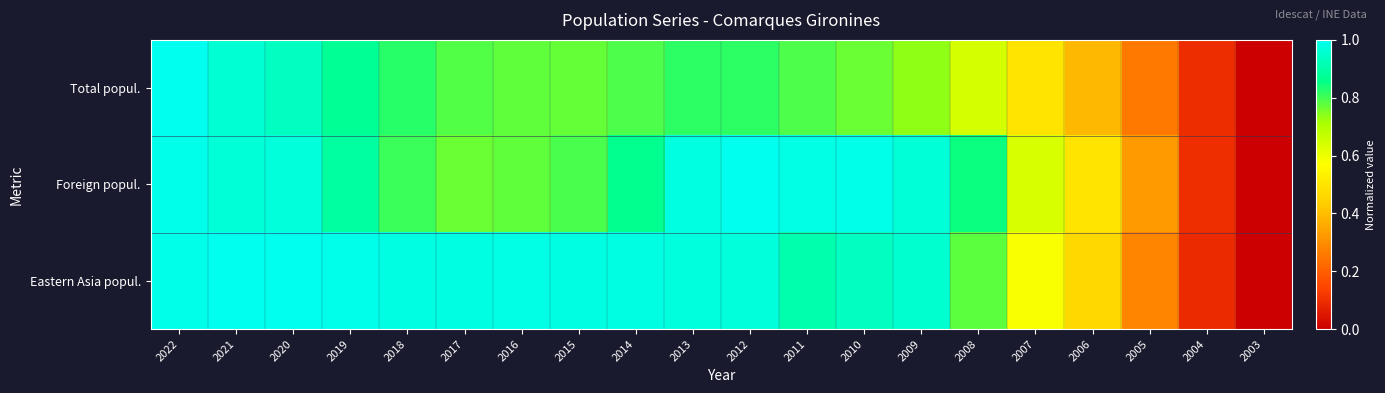

Reading right to left, transcribe all the data shown in this chart.

Total popul.: 2003=0.0	2004=0.1	2005=0.3	2006=0.4	2007=0.5	2008=0.6	2009=0.7	2010=0.8	2011=0.8	2012=0.8	2013=0.8	2014=0.8	2015=0.8	2016=0.8	2017=0.8	2018=0.8	2019=0.9	2020=0.9	2021=1.0	2022=1.0
Foreign popul.: 2003=0.0	2004=0.1	2005=0.3	2006=0.5	2007=0.6	2008=0.8	2009=1.0	2010=1.0	2011=1.0	2012=1.0	2013=1.0	2014=0.9	2015=0.8	2016=0.8	2017=0.8	2018=0.8	2019=0.9	2020=1.0	2021=1.0	2022=1.0
Eastern Asia popul.: 2003=0.0	2004=0.1	2005=0.3	2006=0.5	2007=0.6	2008=0.8	2009=1.0	2010=0.9	2011=0.9	2012=1.0	2013=1.0	2014=1.0	2015=1.0	2016=1.0	2017=1.0	2018=1.0	2019=1.0	2020=1.0	2021=1.0	2022=1.0